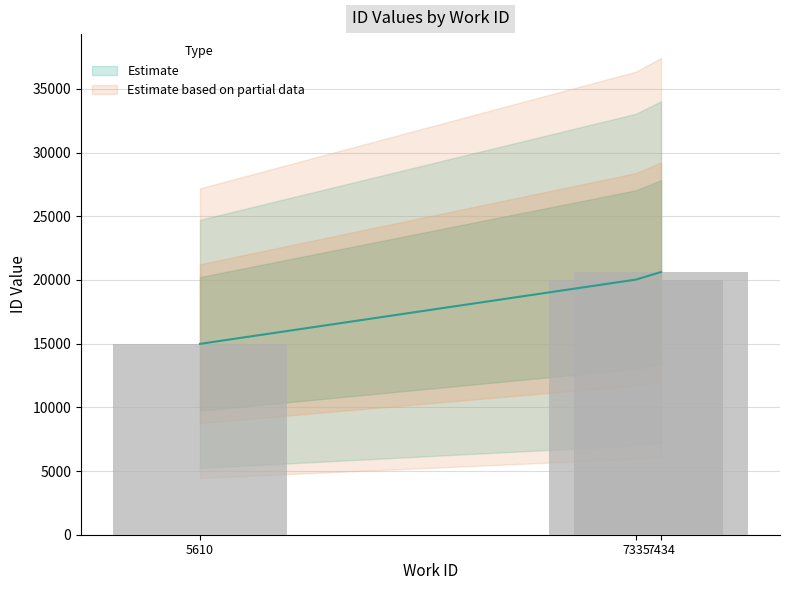

What is the ratio of the value at 7434 to the value at 5610?

1.4